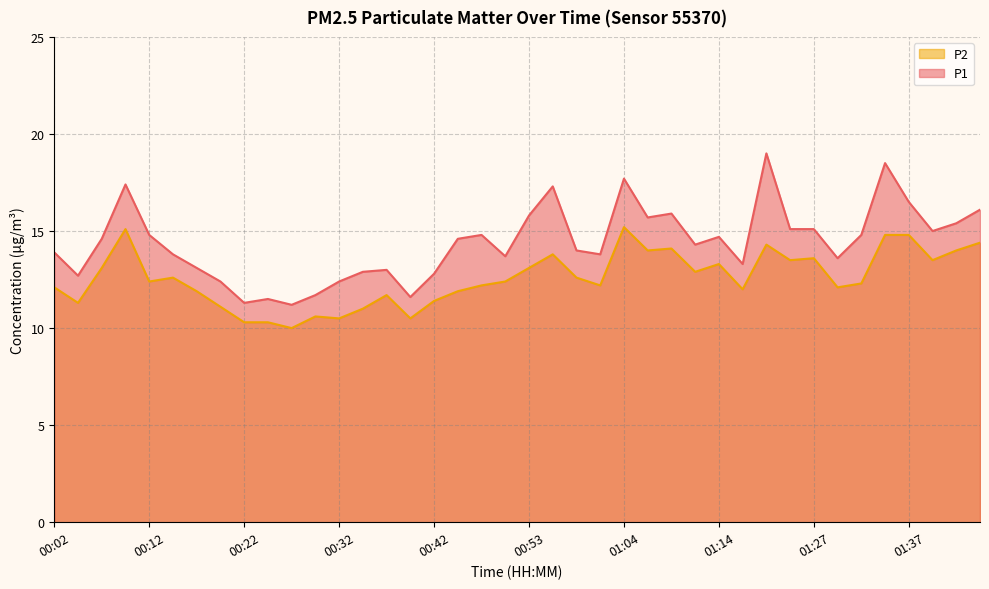

What is the difference between the P1 values at 01:16 and 01:14?

1.4